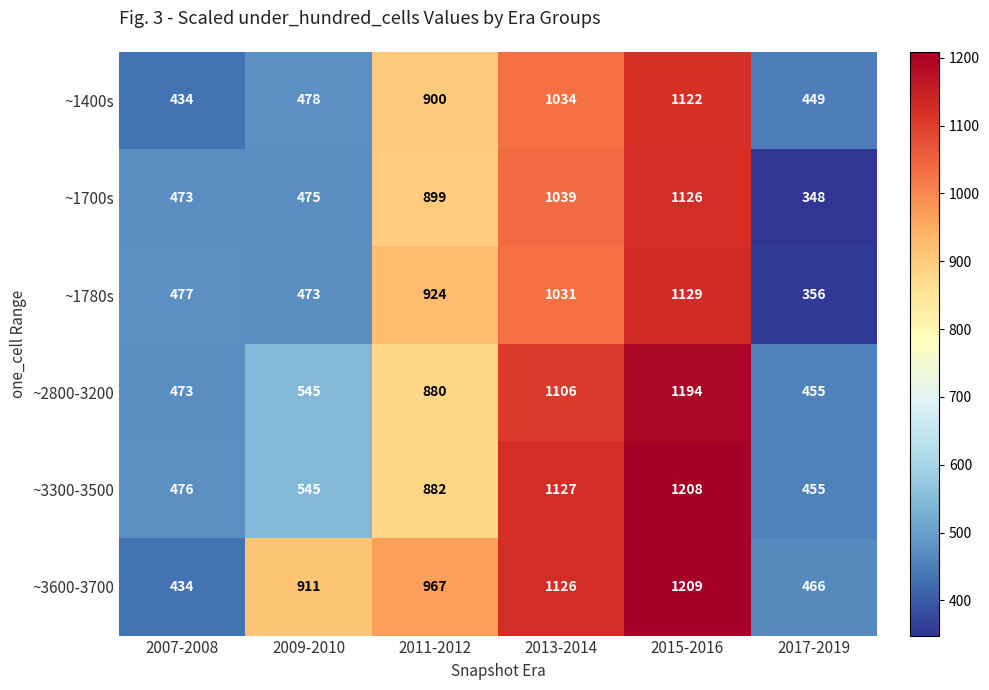

At which label is ~1400s closest to 778?

2011-2012